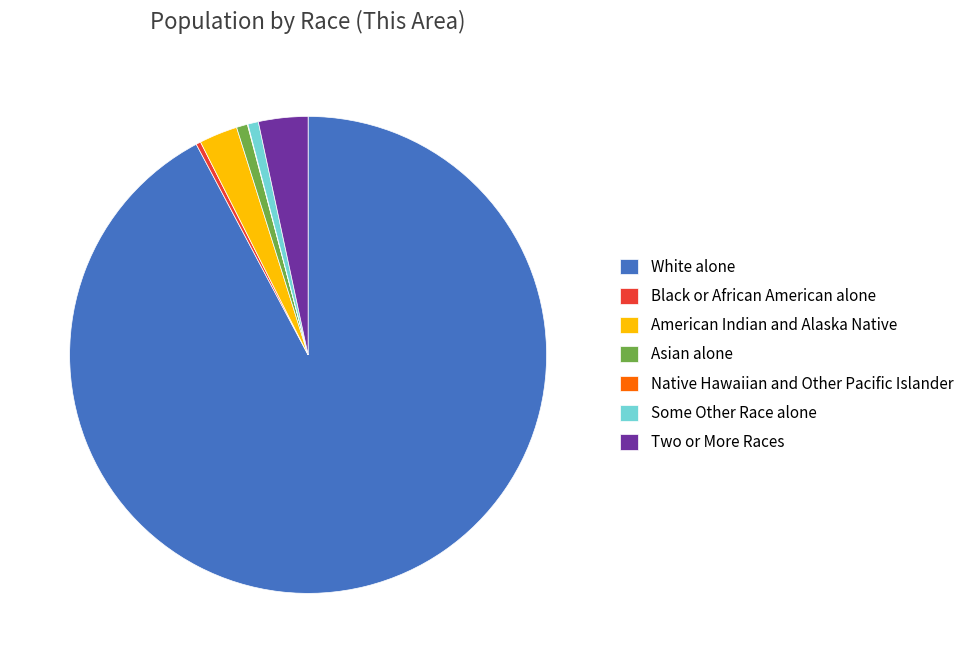

Which slice is the largest?

White alone